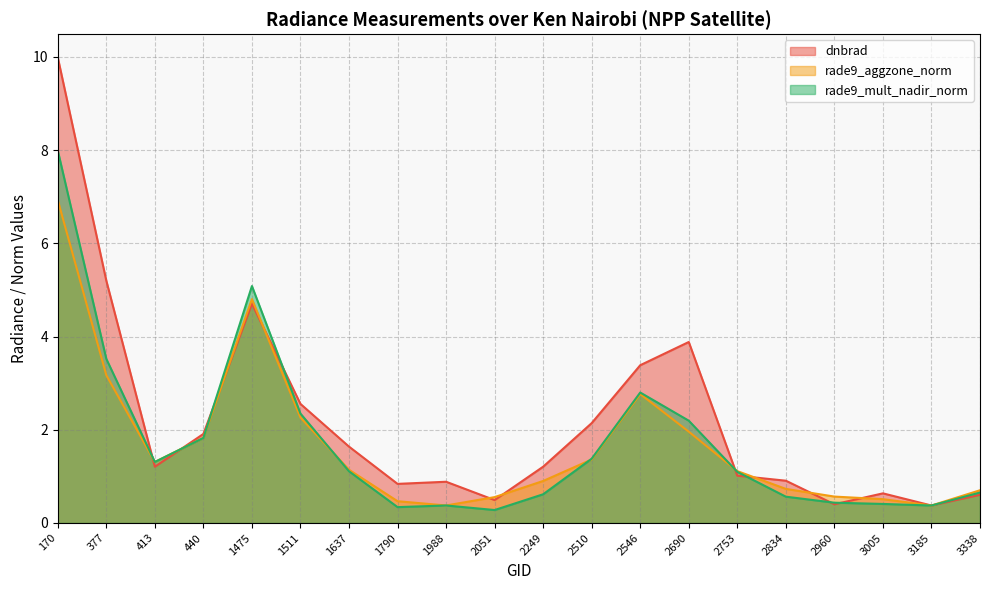

Reading right to left, list all the values displayed in this chart.

dnbrad: 3338=0.6	3185=0.4	3005=0.6	2960=0.4	2834=0.9	2753=1.0	2690=3.9	2546=3.4	2510=2.1	2249=1.2	2051=0.5	1988=0.9	1790=0.8	1637=1.6	1511=2.6	1475=4.7	440=1.9	413=1.2	377=5.2	170=10.0
rade9_aggzone_norm: 3338=0.7	3185=0.4	3005=0.5	2960=0.6	2834=0.7	2753=1.1	2690=2.0	2546=2.8	2510=1.4	2249=0.9	2051=0.6	1988=0.4	1790=0.5	1637=1.1	1511=2.3	1475=4.8	440=1.8	413=1.3	377=3.2	170=6.9
rade9_mult_nadir_norm: 3338=0.7	3185=0.4	3005=0.4	2960=0.4	2834=0.6	2753=1.1	2690=2.2	2546=2.8	2510=1.4	2249=0.6	2051=0.3	1988=0.4	1790=0.3	1637=1.1	1511=2.3	1475=5.1	440=1.8	413=1.3	377=3.5	170=8.0